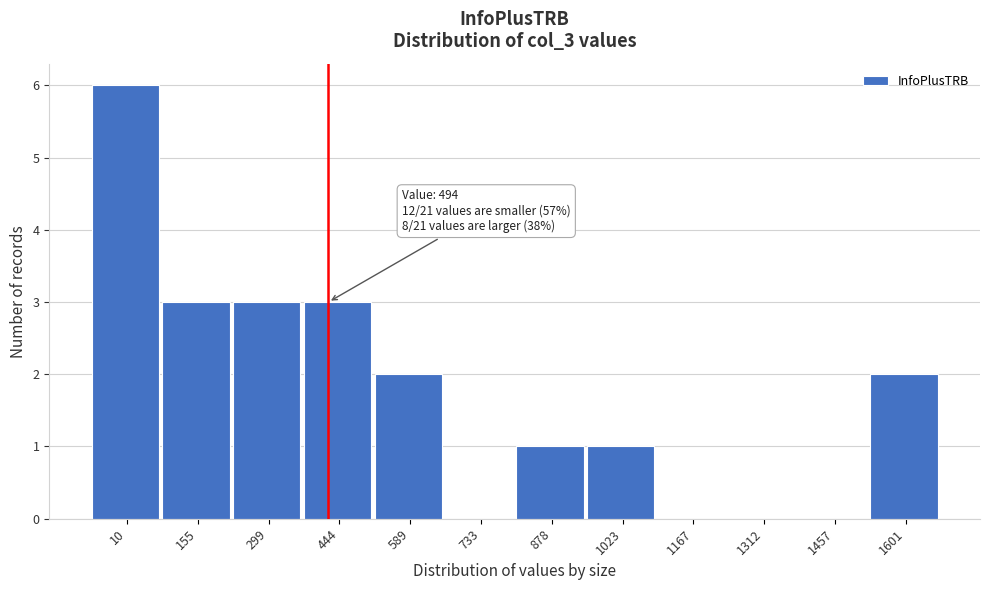

Reading right to left, list all the values displayed in this chart.

1601=2	1457=0	1312=0	1167=0	1023=1	878=1	733=0	589=2	444=3	299=3	155=3	10=6